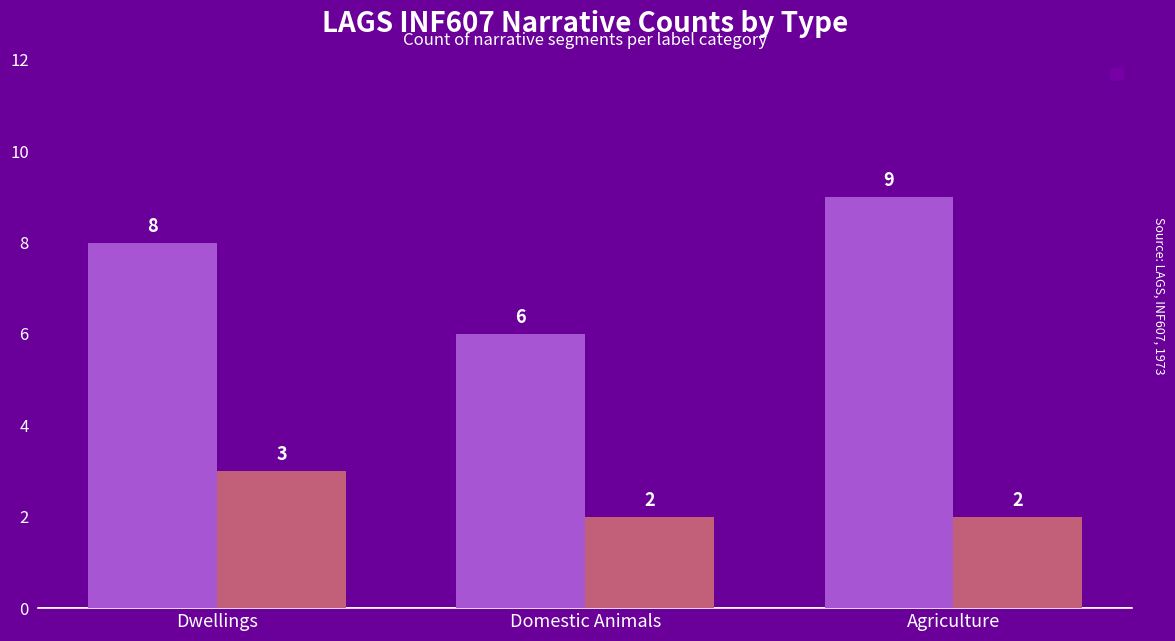

What is the label of the 3rd bar from the right?

Dwellings